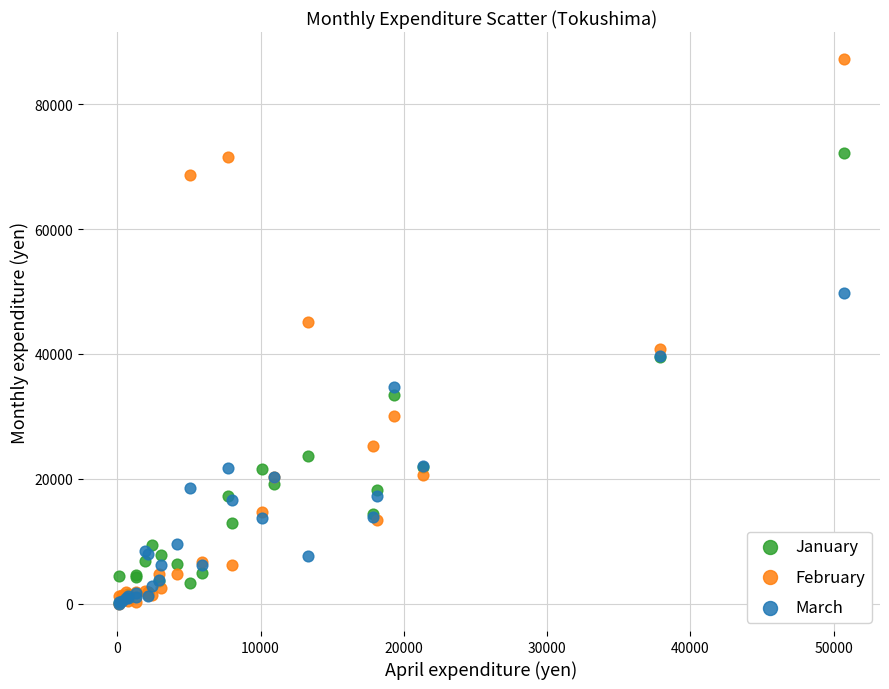

Which series has the largest Y range (max minus min)?

February